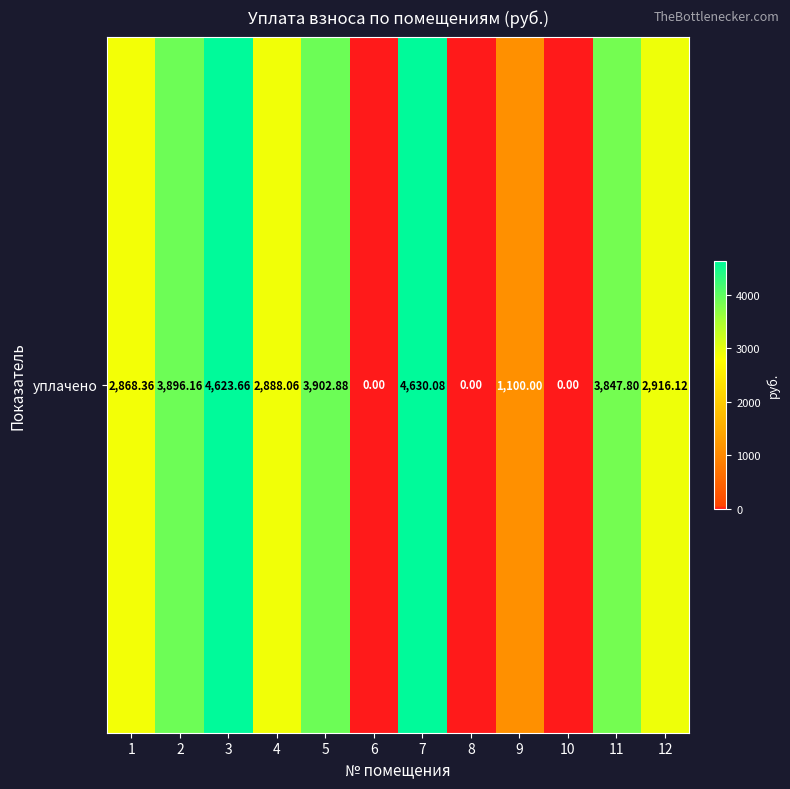

List the labels in order of value, largest first.

7, 3, 5, 2, 11, 12, 4, 1, 9, 6, 8, 10